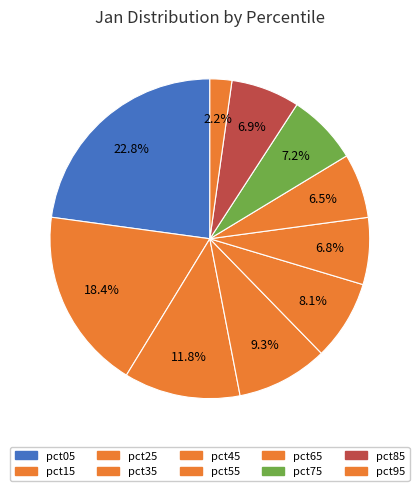

To the nearest percent, what is the difference between the largest and smallest slice percentages?

21%